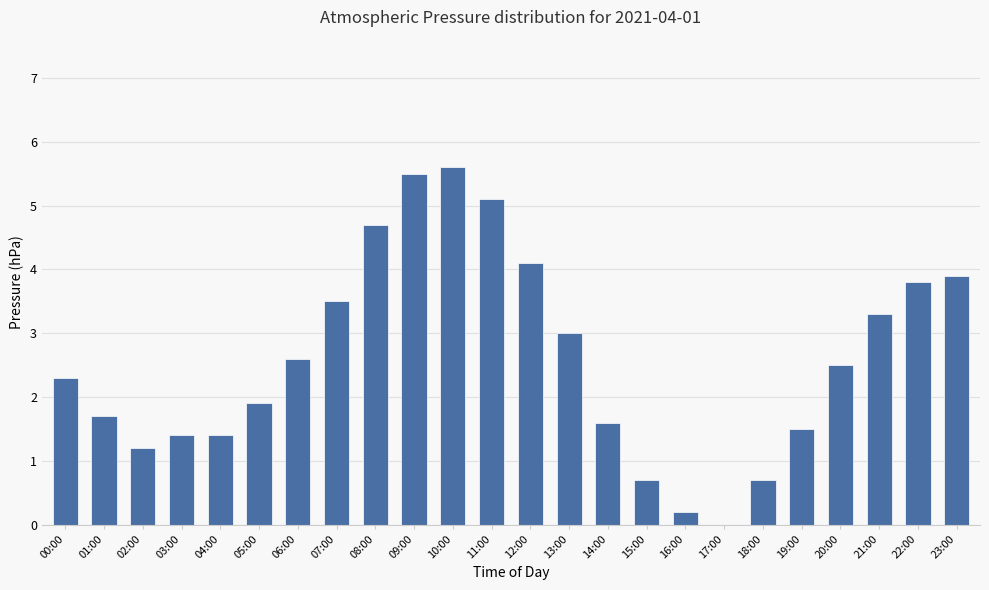

Reading right to left, list all the values displayed in this chart.

23:00=3.9	22:00=3.8	21:00=3.3	20:00=2.5	19:00=1.5	18:00=0.7	17:00=0.0	16:00=0.2	15:00=0.7	14:00=1.6	13:00=3.0	12:00=4.1	11:00=5.1	10:00=5.6	09:00=5.5	08:00=4.7	07:00=3.5	06:00=2.6	05:00=1.9	04:00=1.4	03:00=1.4	02:00=1.2	01:00=1.7	00:00=2.3